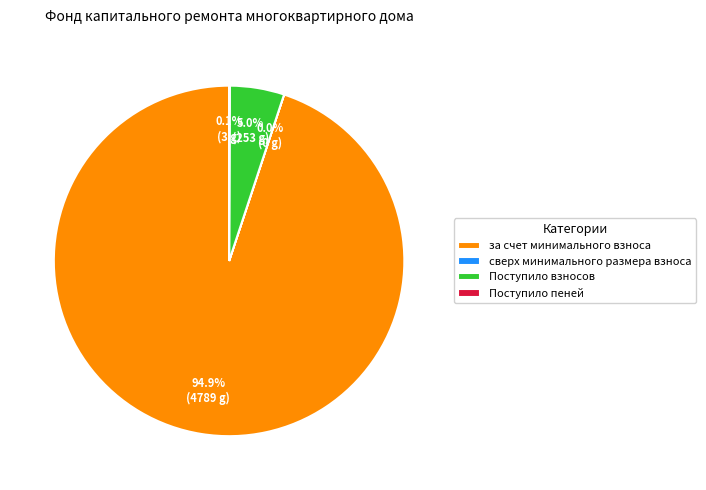

Which category accounts for the majority?

за счет минимального взноса